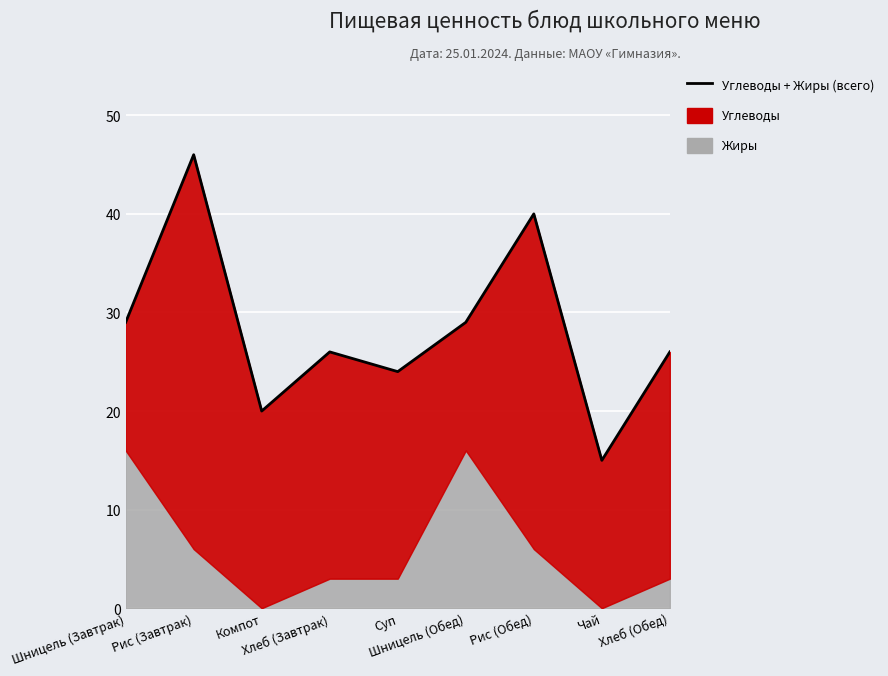

At which category does the data reach its first local valley?

Компот